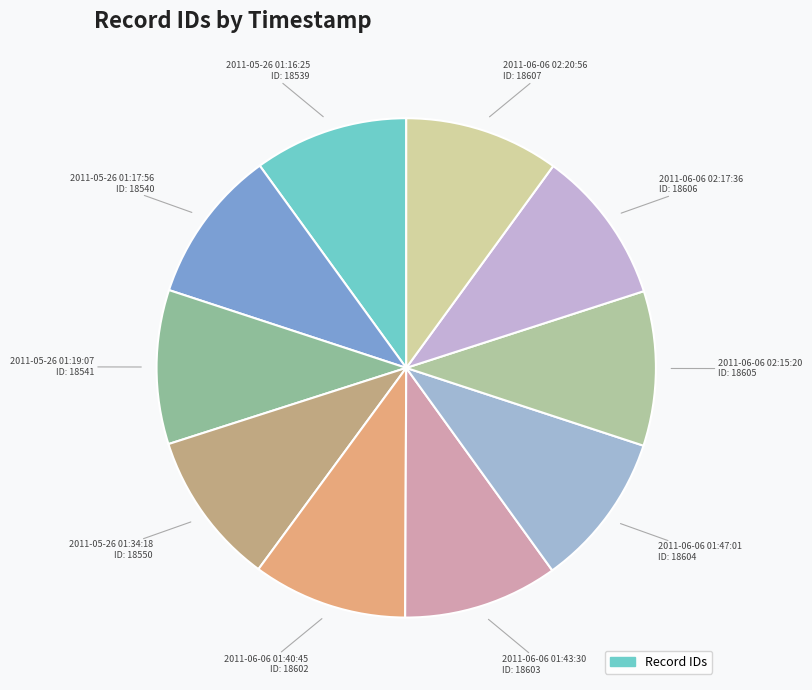

How many slices are in this pie chart?

10